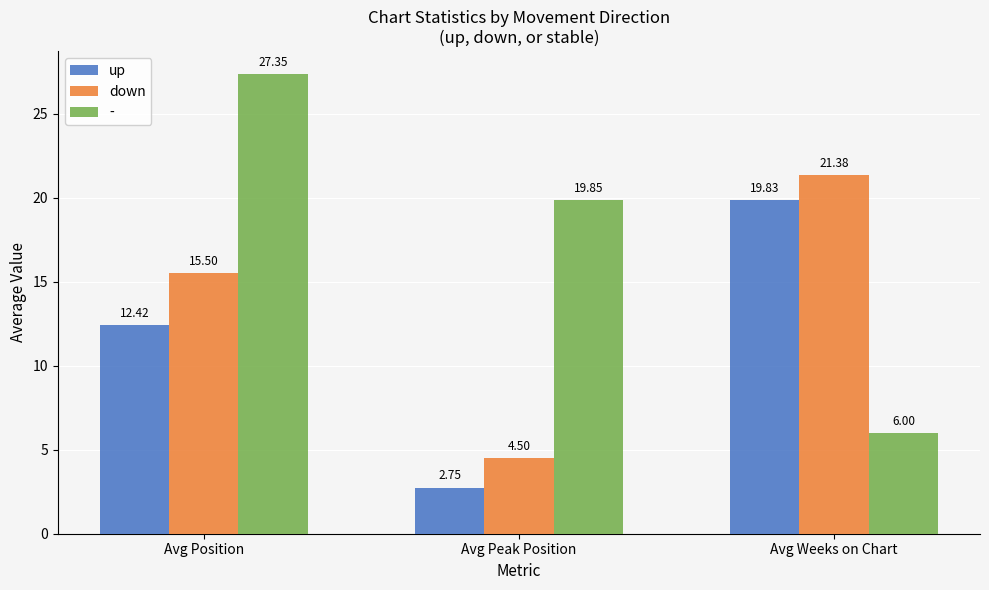

What are all the series names shown in the legend?

up, down, -